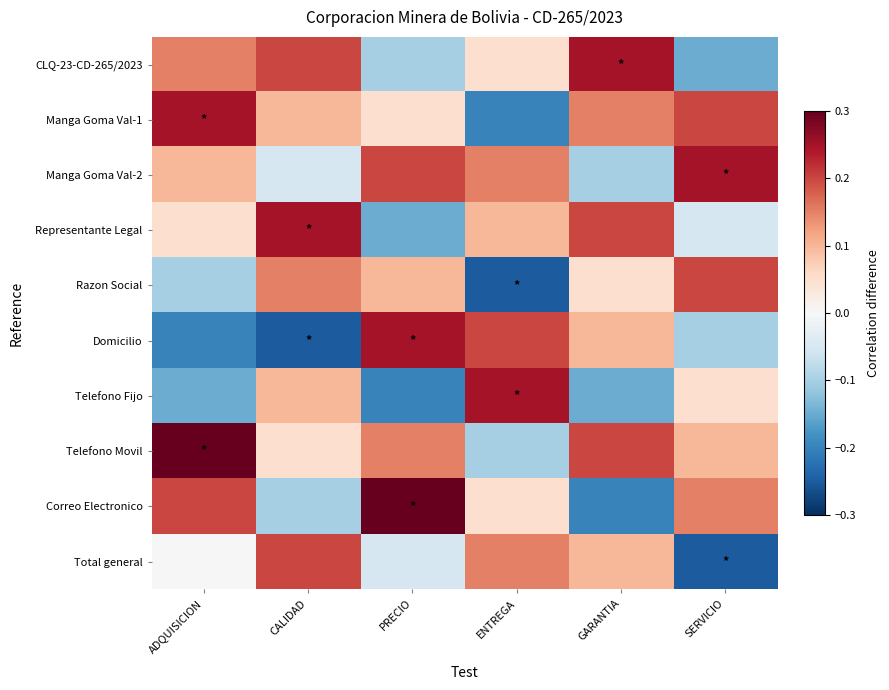

Rank the series by their maximum value, from highest to lowest.

Telefono Movil, Correo Electronico, CLQ-23-CD-265/2023, Manga Goma Val-1, Manga Goma Val-2, Representante Legal, Domicilio, Telefono Fijo, Razon Social, Total general